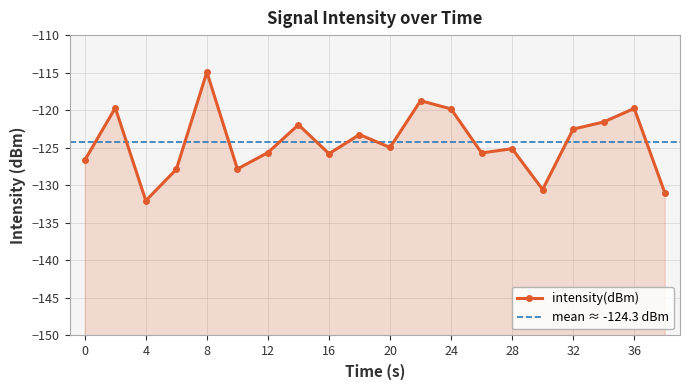

At which category does the data reach its first local valley?

4